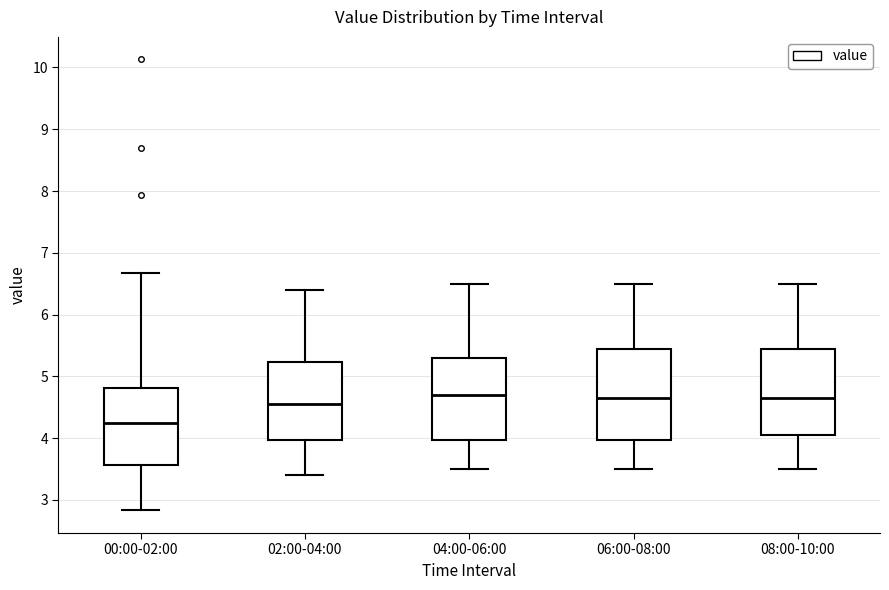

Reading left to right, read every box against the y-axis: the position of its median line, the range the box covers, and the ends of its whiskers. The values are not printed on the chart, so give them approximately, as read against the axis.

00:00-02:00: median 4.3, box 3.6 to 4.8, whiskers 2.8 to 6.7
02:00-04:00: median 4.6, box 4.0 to 5.2, whiskers 3.4 to 6.4
04:00-06:00: median 4.7, box 4.0 to 5.3, whiskers 3.5 to 6.5
06:00-08:00: median 4.7, box 4.0 to 5.5, whiskers 3.5 to 6.5
08:00-10:00: median 4.7, box 4.1 to 5.5, whiskers 3.5 to 6.5